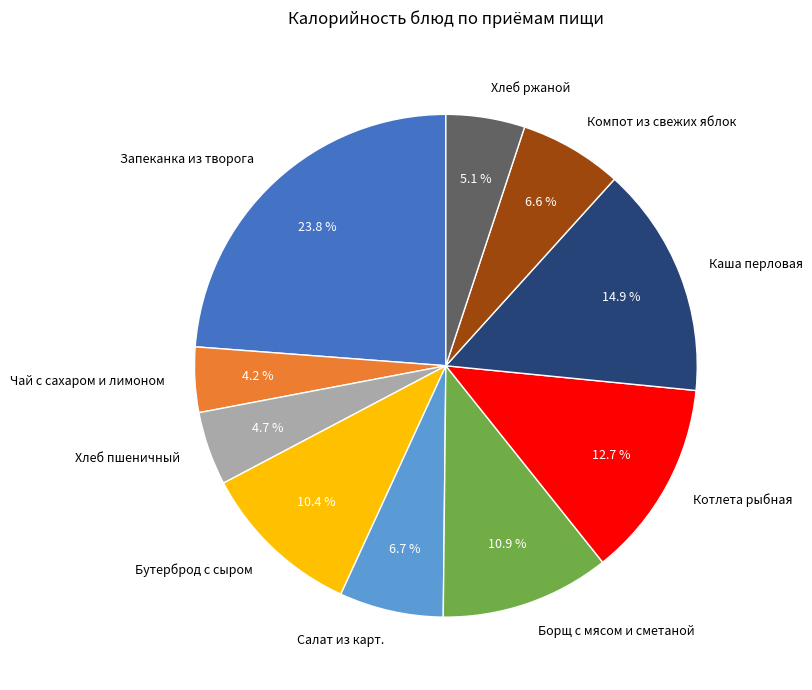

Combined, do Каша перловая and Борщ с мясом и сметаной account for over 50%?

No